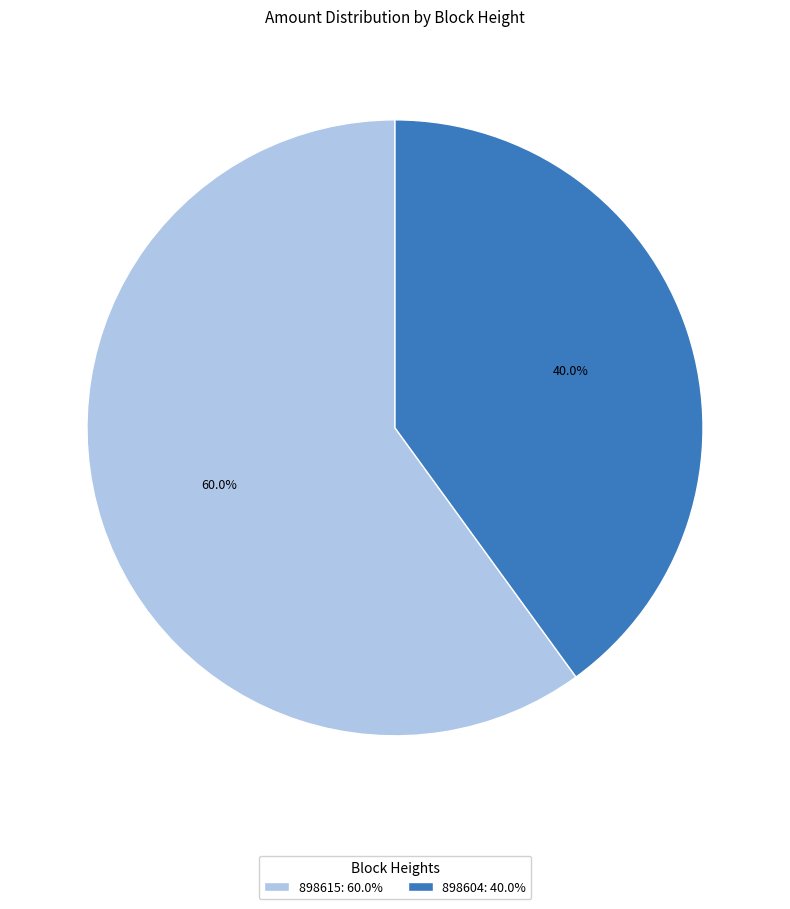

What percentage is the 898604 slice, to the nearest percent?

40%